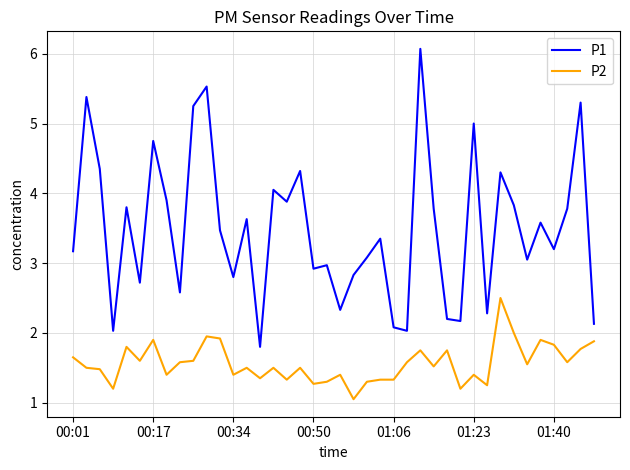

What is the maximum value shown in the chart?

6.1